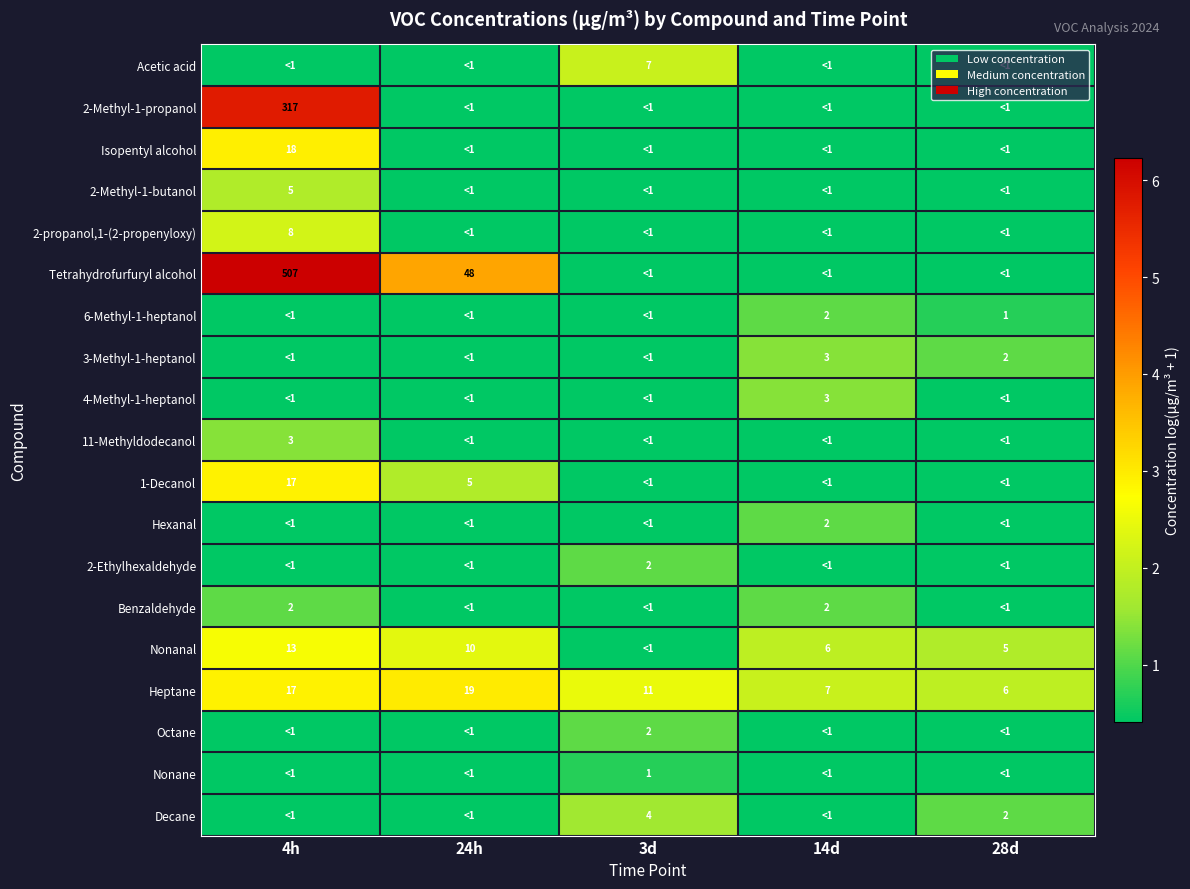

Is the value of Nonane at 3d greater than the value of Benzaldehyde at 14d?

No